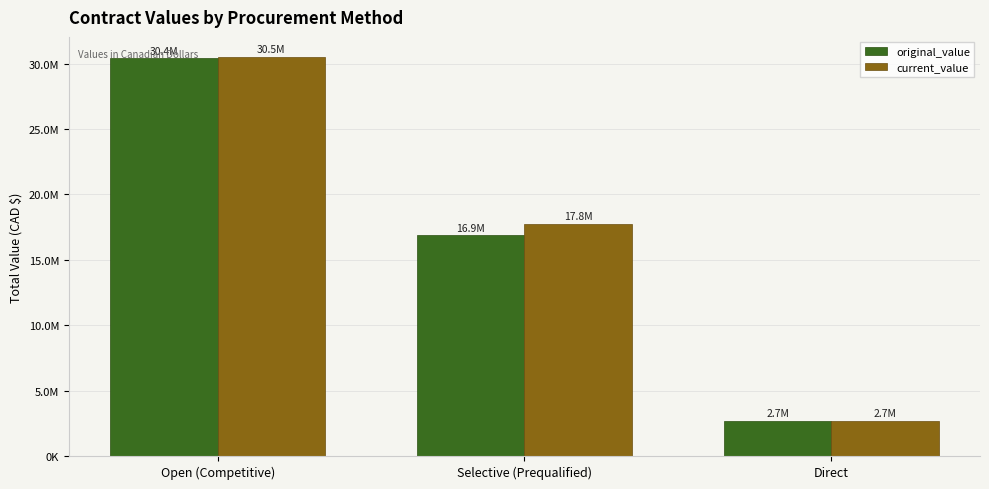

Does the chart contain stacked bars?

No